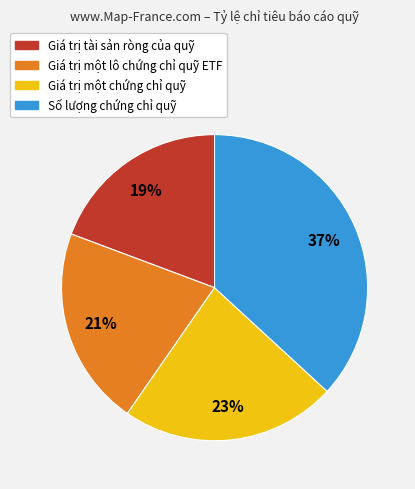

Do Giá trị một chứng chỉ quỹ and Giá trị một lô chứng chỉ quỹ ETF together represent more than half of the pie?

No